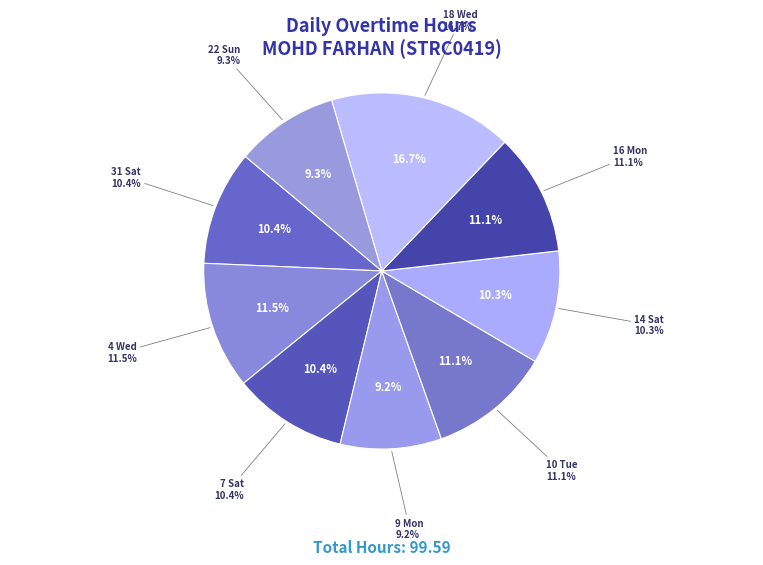

What percentage is the 10 Tue slice, to the nearest percent?

11%